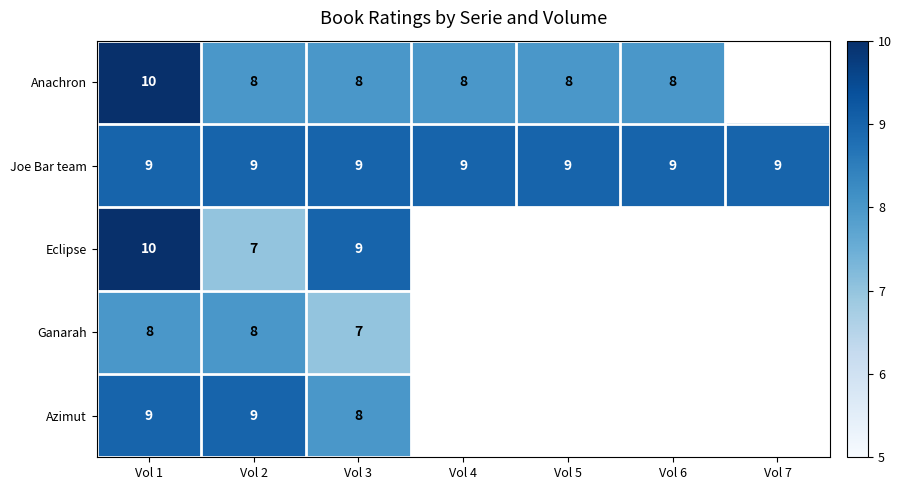

Is it true that Ganarah equals 8 at Vol 1?

True